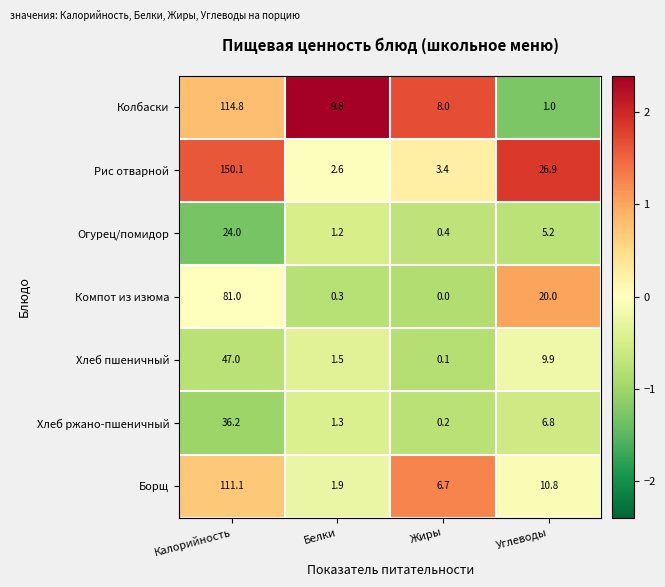

Rank the series by their maximum value, from lowest to highest.

Огурец/помидор, Хлеб ржано-пшеничный, Хлеб пшеничный, Компот из изюма, Борщ, Колбаски, Рис отварной